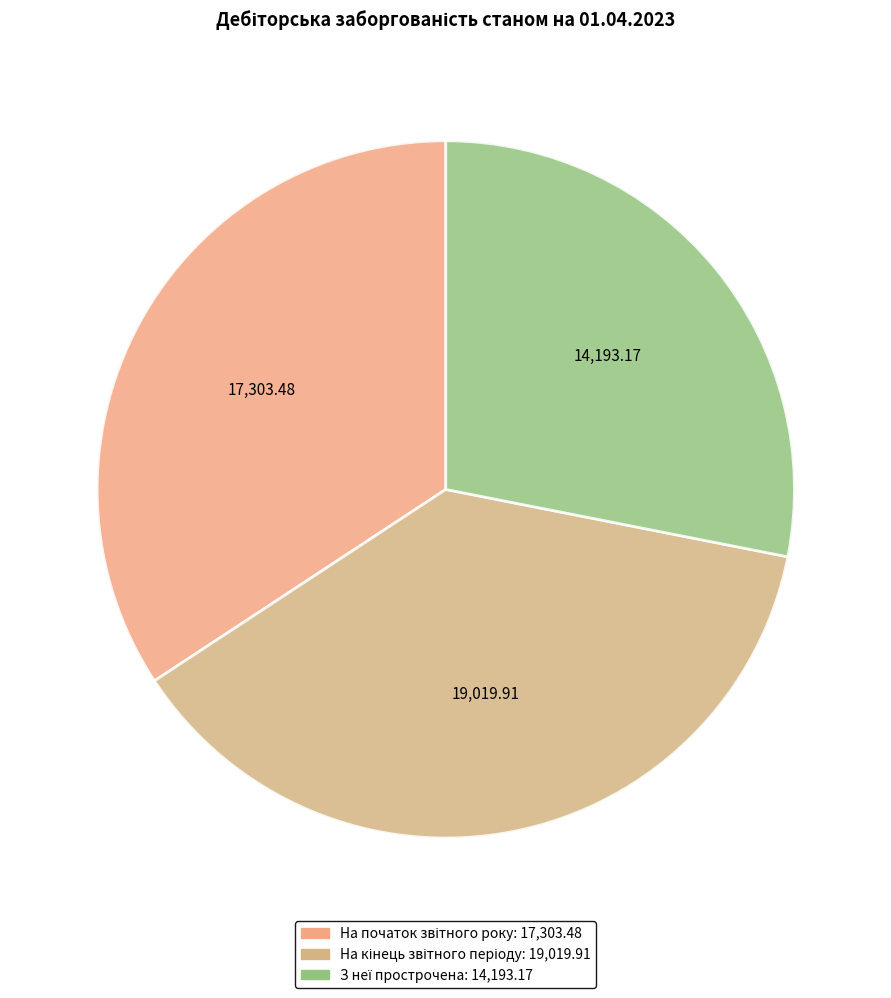

To the nearest percent, what is the difference between the На кінець звітного періоду and На початок звітного року slice percentages?

3%